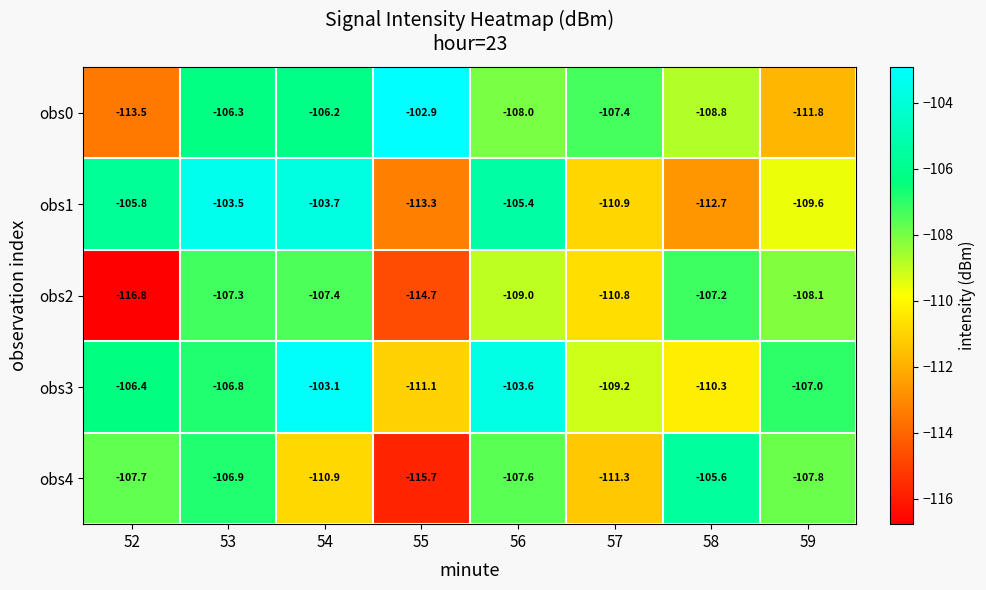

Read the obs4 value at 57.

-111.3